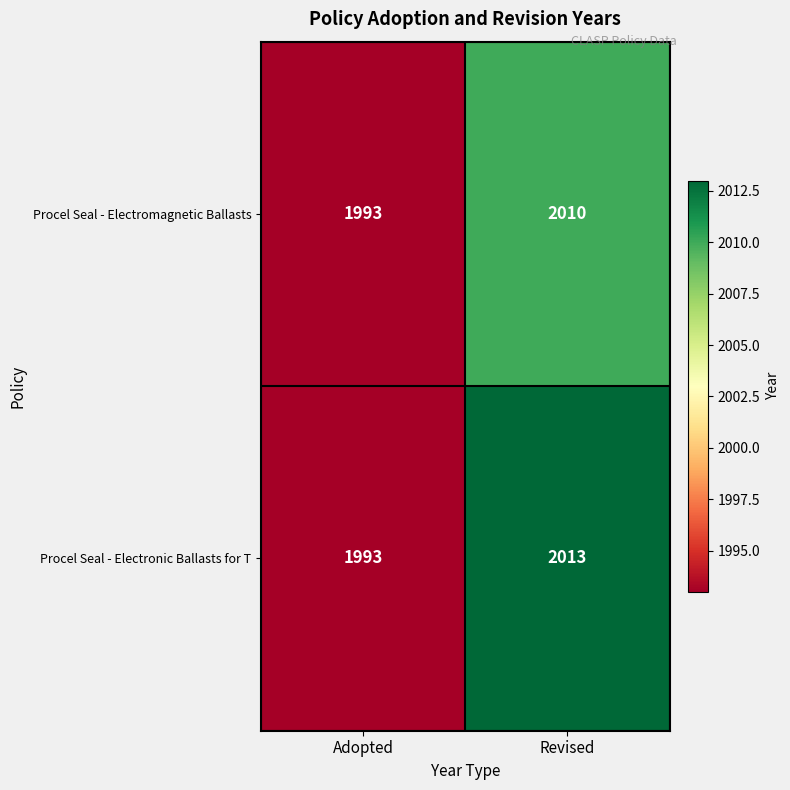

True or false: Procel Seal - Electronic Ballasts for T has a value of 3207 at Revised.

False